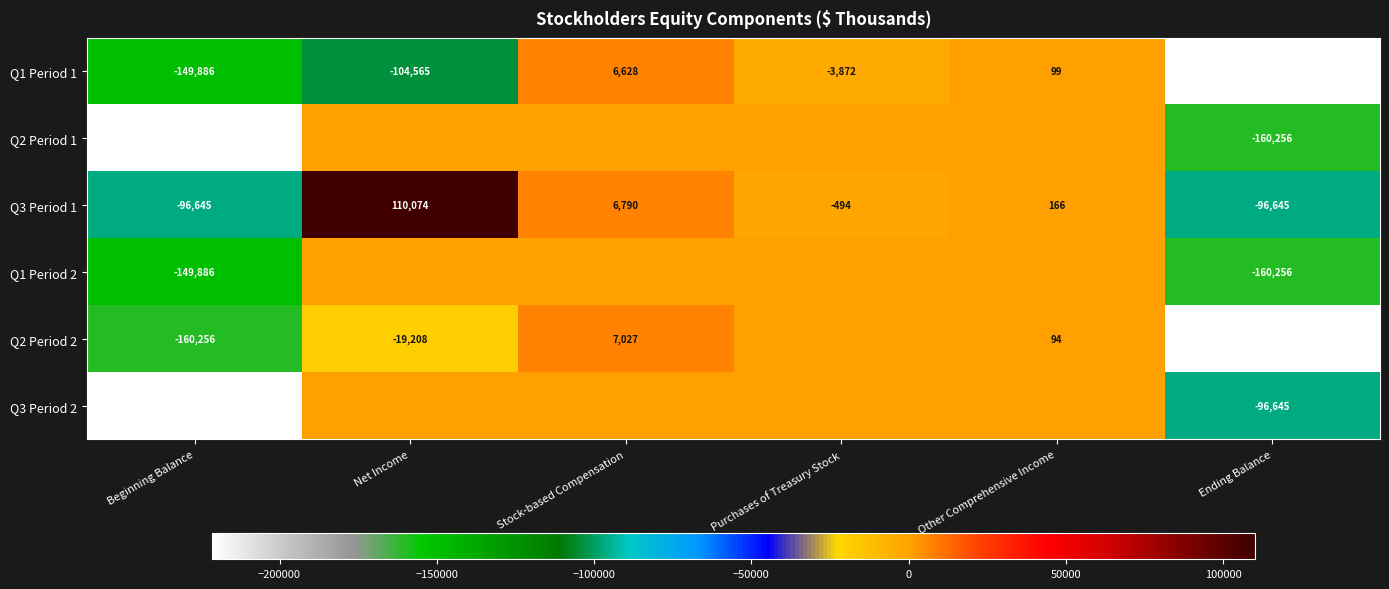

The Q1 Period 1 series shows 160 at Other Comprehensive Income. True or false?

False